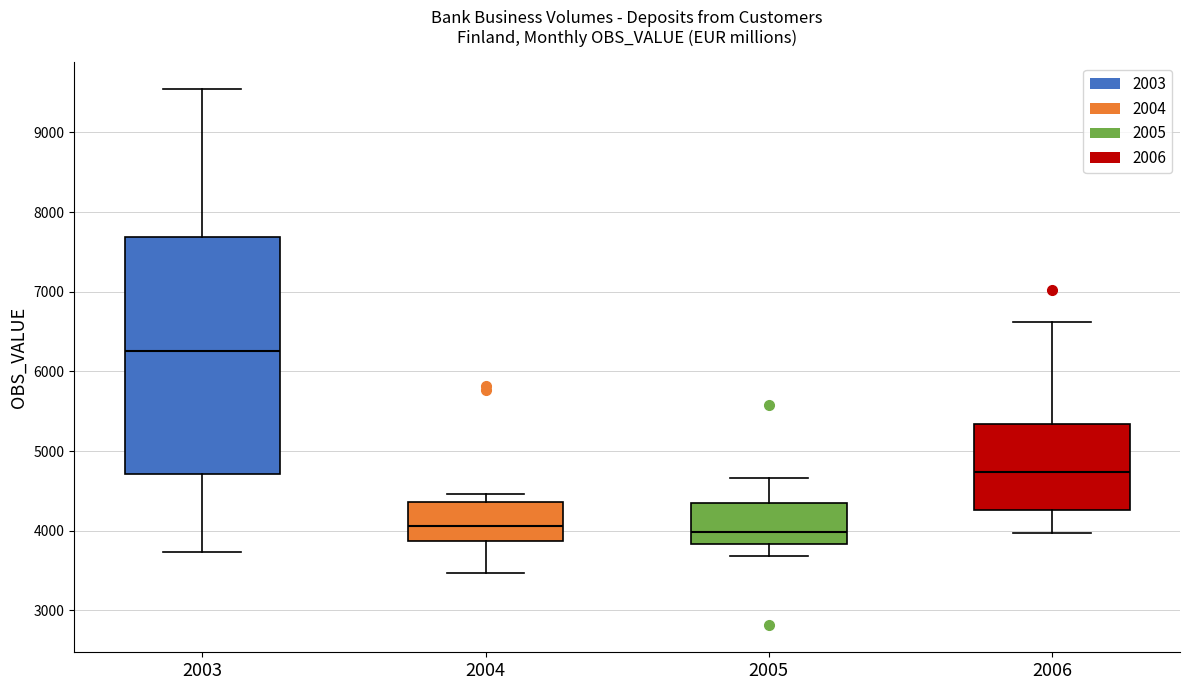

Reading left to right, read every box against the y-axis: the position of its median line, the range the box covers, and the ends of its whiskers. The values are not printed on the chart, so give them approximately, as read against the axis.

2003: median 6300, box 4700 to 7700, whiskers 3700 to 9500
2004: median 4100, box 3900 to 4400, whiskers 3500 to 4500
2005: median 4000, box 3800 to 4400, whiskers 3700 to 4700
2006: median 4700, box 4300 to 5300, whiskers 4000 to 6600